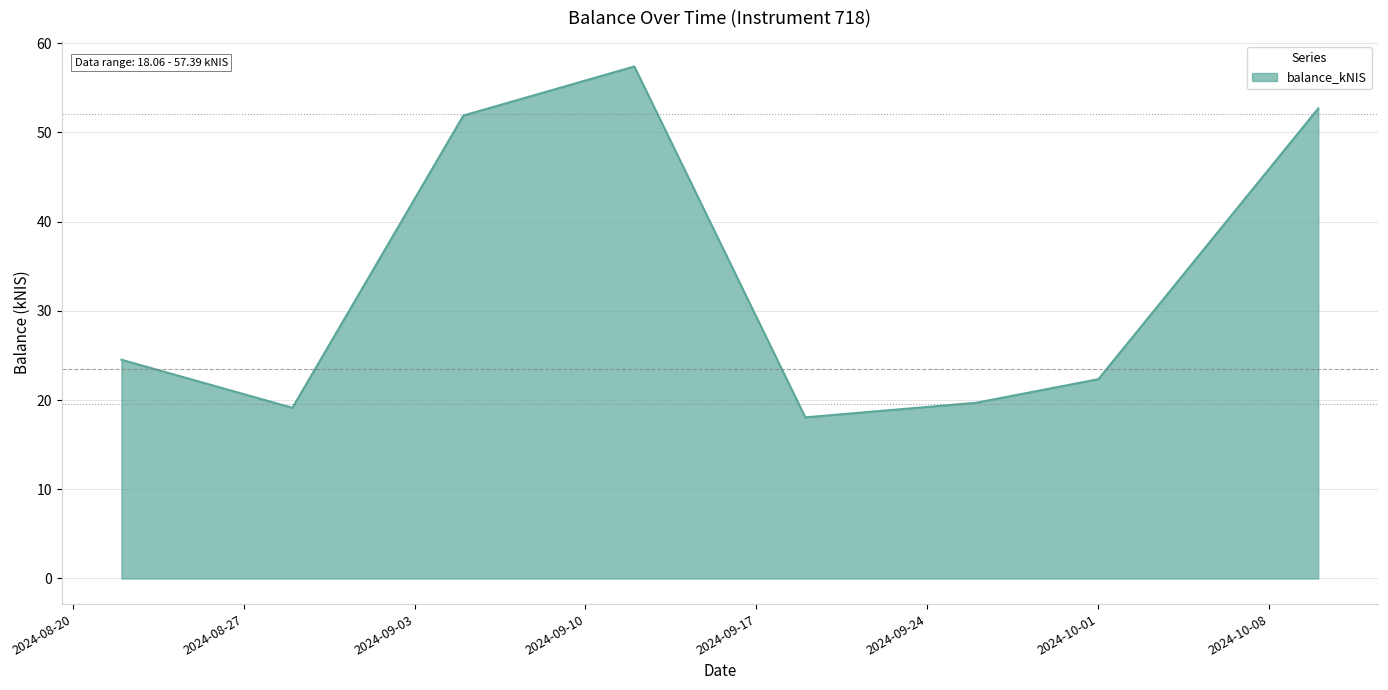

How many interior local valleys (lower than both neighbors) does the data have?

2